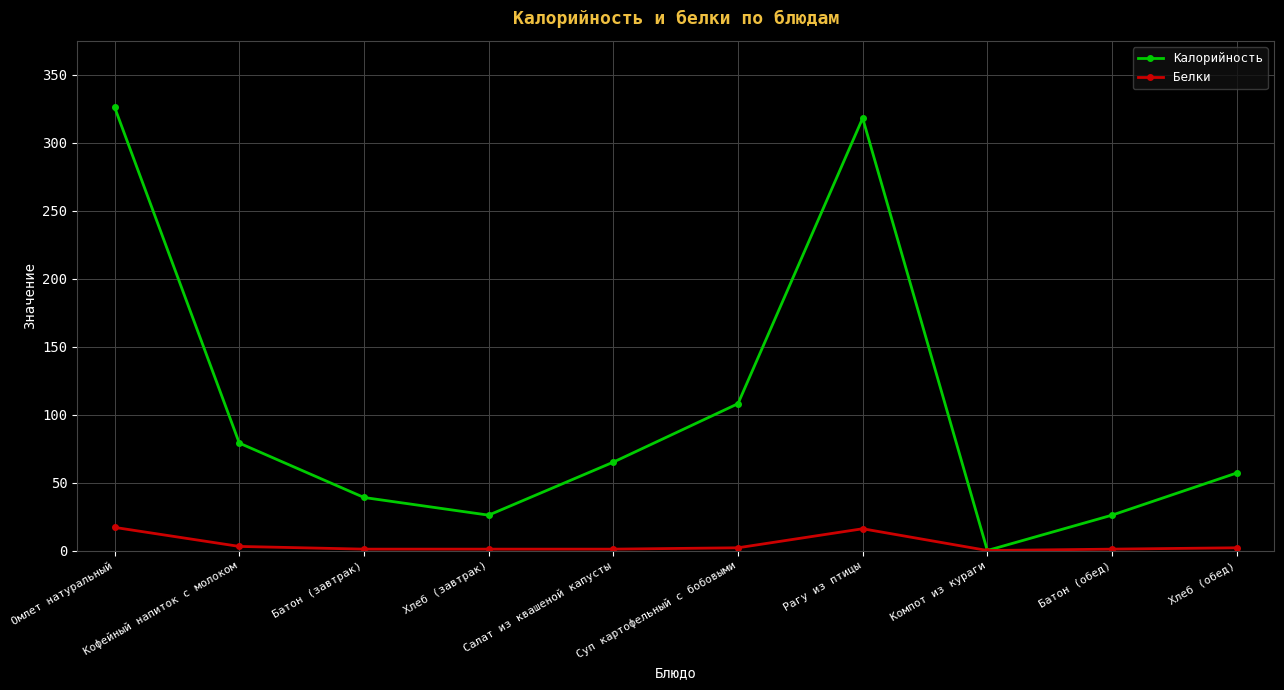

Rank the series by their maximum value, from highest to lowest.

Калорийность, Белки